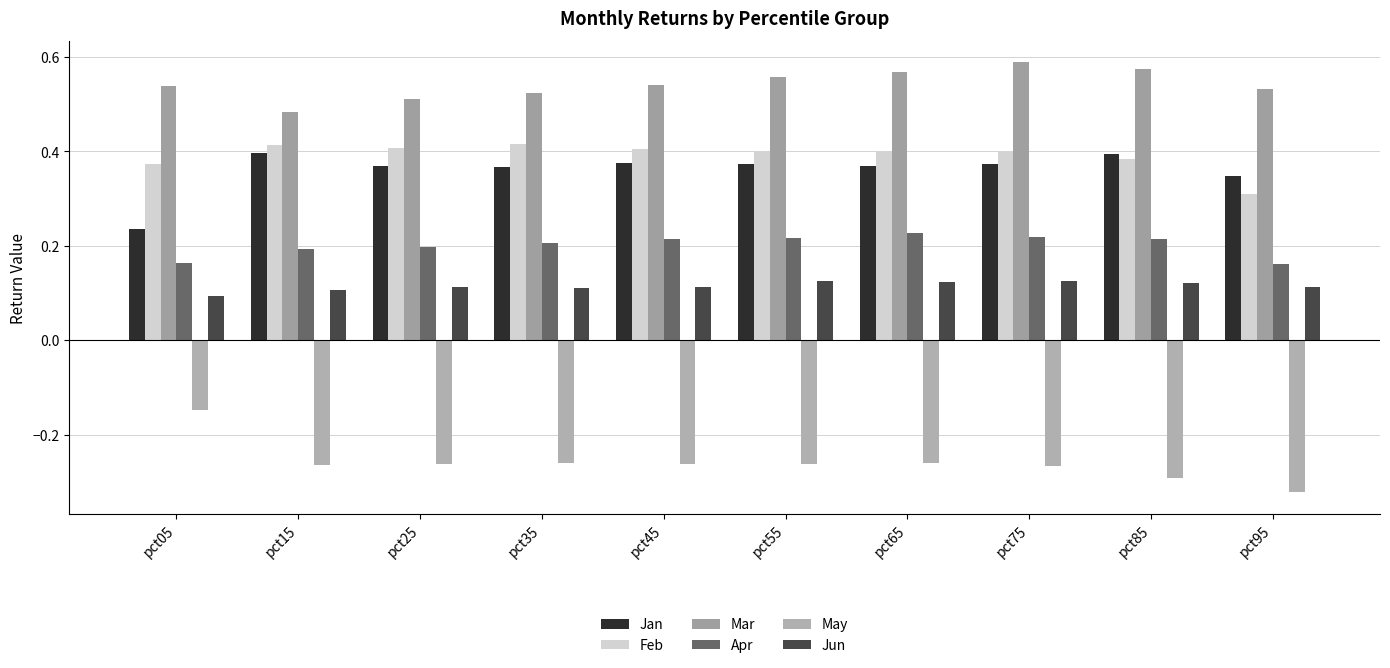

Between pct65 and pct45, which is larger?

pct45